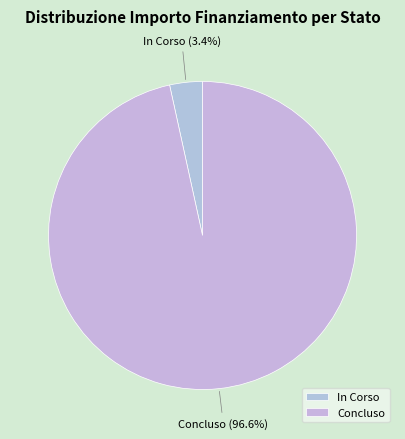

Count the number of slices in the pie.

2